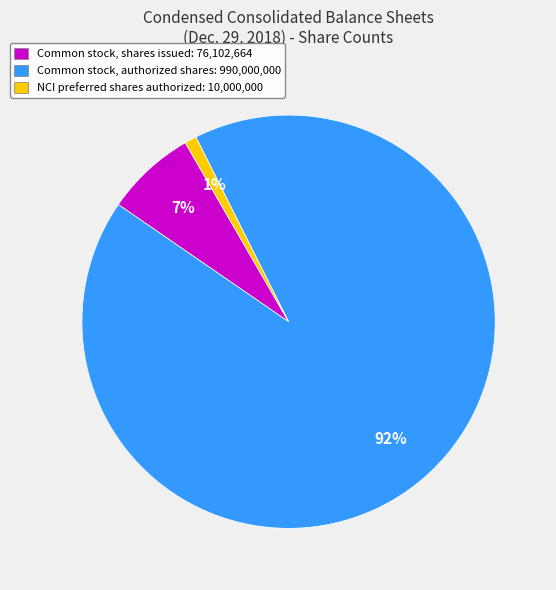

Count the number of slices in the pie.

3